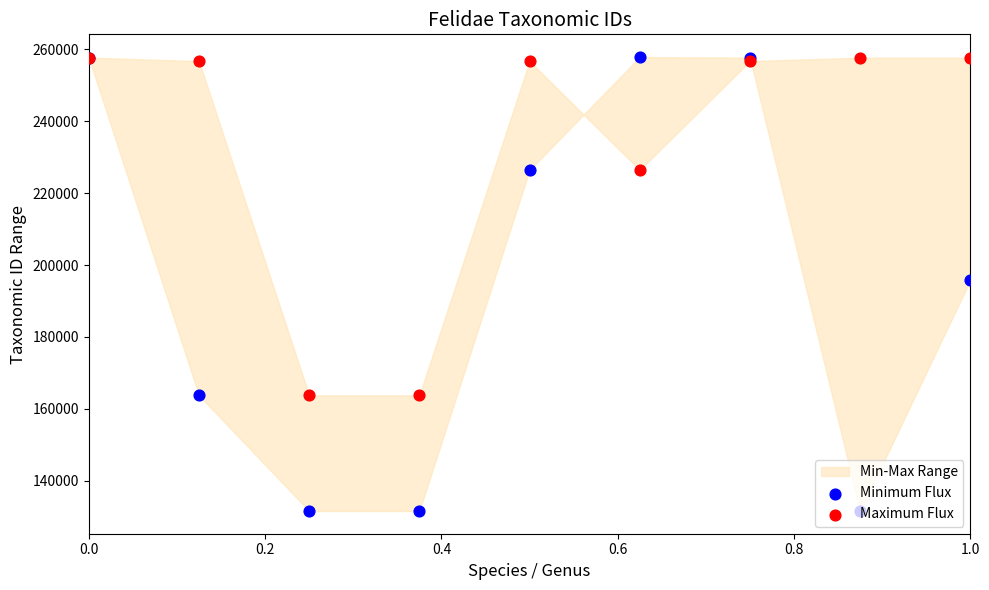

Is the value of Minimum Flux at 6 greater than the value of Maximum Flux at 0.2?

Yes